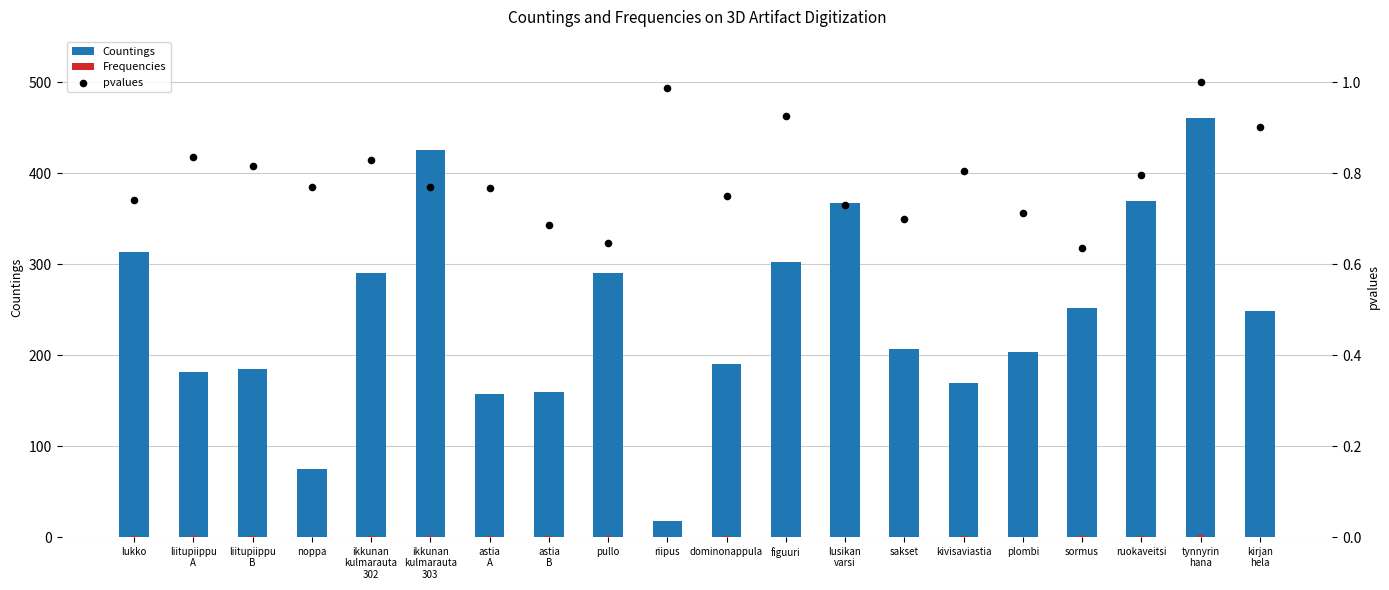

Is the value of Countings at lukko greater than the value of pvalues at sakset?

Yes